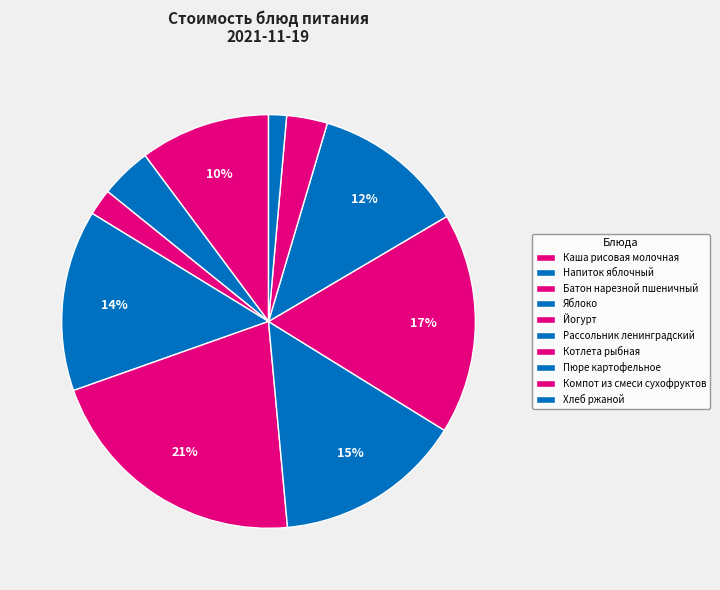

To the nearest percent, what is the difference between the largest and smallest slice percentages?

20%